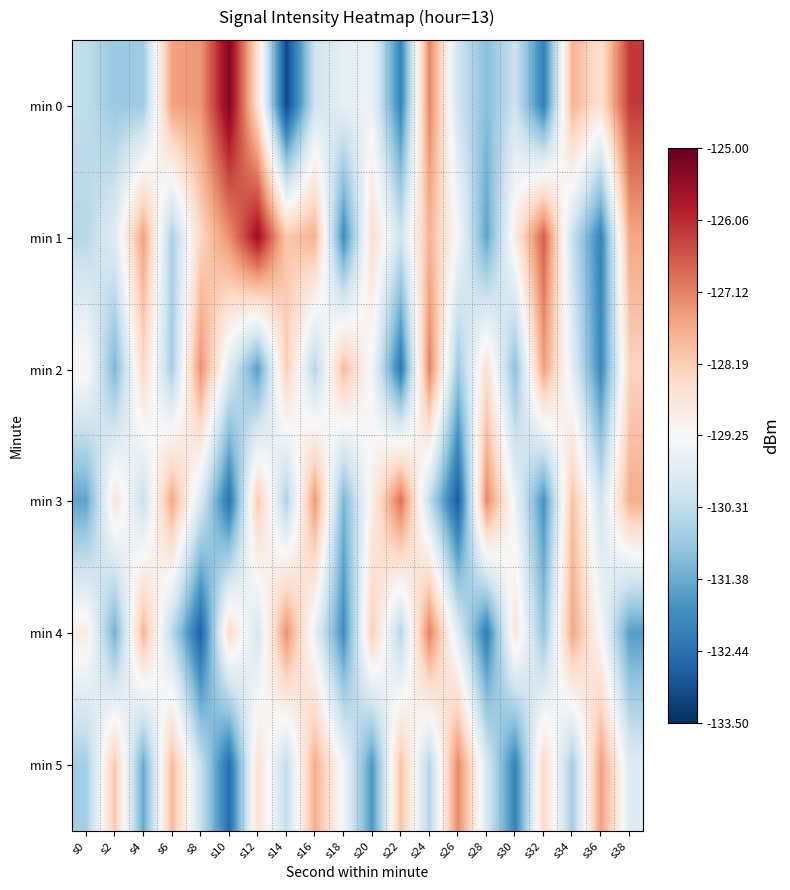

Reading right to left, extract all data points from this chart.

min 0: s38=-126.3	s36=-128.6	s34=-127.8	s32=-132.2	s30=-130.1	s28=-131.0	s26=-130.1	s24=-127.2	s22=-132.1	s20=-129.5	s18=-129.7	s16=-130.1	s14=-133.1	s12=-128.6	s10=-125.3	s8=-127.4	s6=-127.5	s4=-130.8	s2=-130.8	s0=-130.3
min 1: s38=-127.6	s36=-132.1	s34=-130.2	s32=-126.7	s30=-128.9	s28=-131.5	s26=-129.3	s24=-127.8	s22=-130.1	s20=-128.5	s18=-131.9	s16=-127.8	s14=-128.1	s12=-125.6	s10=-127.3	s8=-128.4	s6=-130.6	s4=-127.5	s2=-129.8	s0=-130.4
min 2: s38=-128.3	s36=-132.0	s34=-129.7	s32=-127.5	s30=-131.0	s28=-128.6	s26=-130.8	s24=-127.1	s22=-132.3	s20=-129.4	s18=-127.9	s16=-130.5	s14=-128.2	s12=-131.6	s10=-129.8	s8=-127.3	s6=-130.7	s4=-128.4	s2=-131.2	s0=-129.1
min 3: s38=-127.7	s36=-130.1	s34=-128.0	s32=-131.8	s30=-129.5	s28=-127.2	s26=-132.8	s24=-130.3	s22=-126.9	s20=-129.0	s18=-131.2	s16=-127.4	s14=-130.6	s12=-128.1	s10=-132.4	s8=-129.9	s6=-127.6	s4=-130.2	s2=-128.7	s0=-131.5
min 4: s38=-131.6	s36=-129.3	s34=-127.6	s32=-130.9	s30=-128.7	s28=-132.2	s26=-129.8	s24=-127.1	s22=-130.5	s20=-128.2	s18=-131.9	s16=-129.6	s14=-127.3	s12=-130.0	s10=-128.5	s8=-132.7	s6=-130.4	s4=-127.8	s2=-131.3	s0=-128.9
min 5: s38=-129.8	s36=-127.5	s34=-130.7	s32=-128.4	s30=-132.1	s28=-129.9	s26=-127.2	s24=-130.5	s22=-128.0	s20=-131.7	s18=-129.4	s16=-127.7	s14=-130.3	s12=-128.6	s10=-132.5	s8=-130.2	s6=-127.9	s4=-131.4	s2=-128.1	s0=-130.7